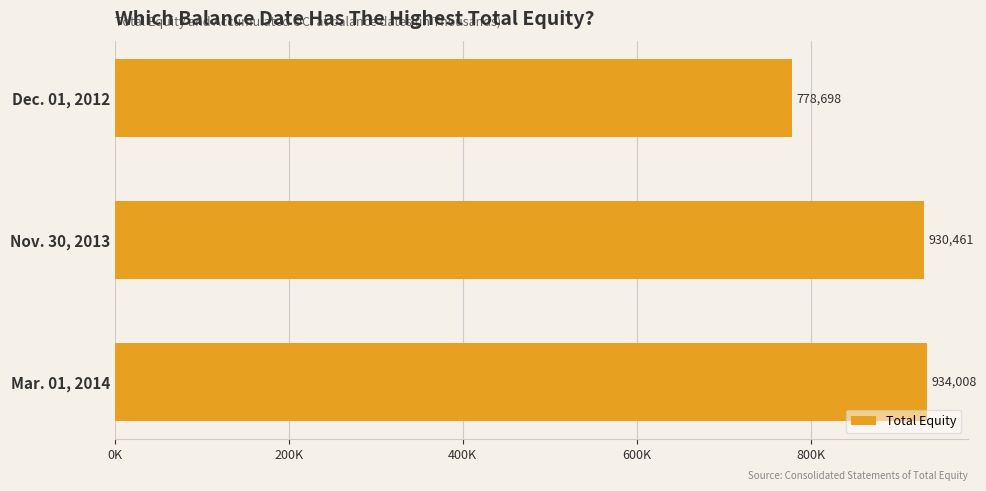

Rank the categories by value from lowest to highest.

Dec. 01, 2012, Nov. 30, 2013, Mar. 01, 2014